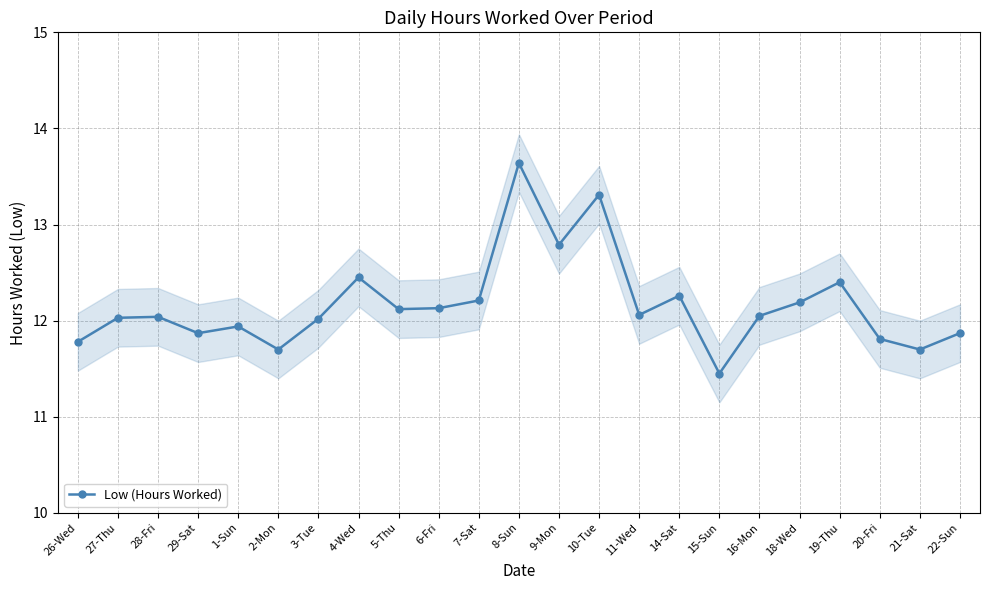

Reading right to left, transcribe all the data shown in this chart.

22-Sun=11.9	21-Sat=11.7	20-Fri=11.8	19-Thu=12.4	18-Wed=12.2	16-Mon=12.1	15-Sun=11.4	14-Sat=12.3	11-Wed=12.1	10-Tue=13.3	9-Mon=12.8	8-Sun=13.6	7-Sat=12.2	6-Fri=12.1	5-Thu=12.1	4-Wed=12.4	3-Tue=12.0	2-Mon=11.7	1-Sun=11.9	29-Sat=11.9	28-Fri=12.0	27-Thu=12.0	26-Wed=11.8